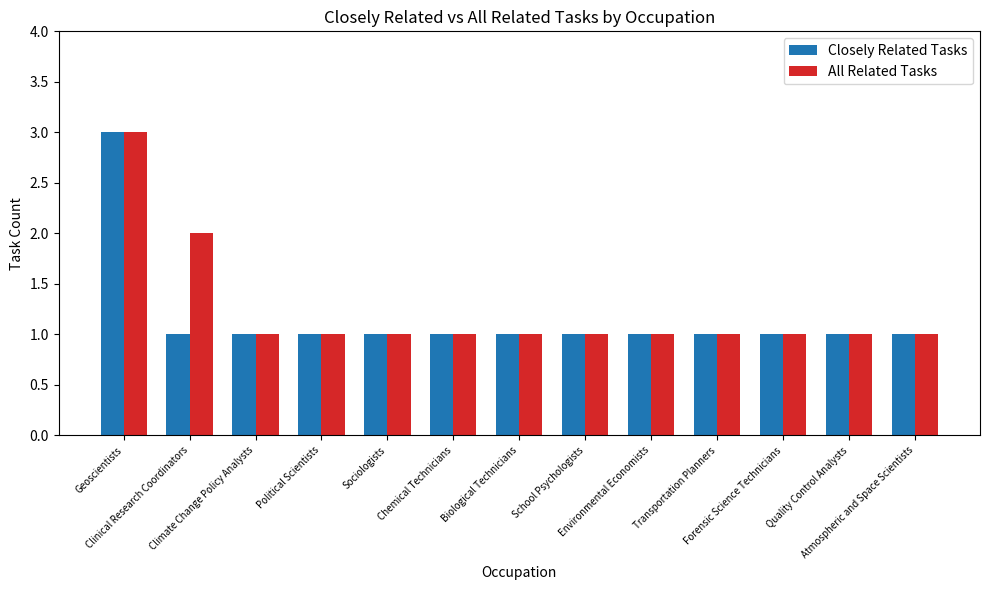

What is the highest value of the All Related Tasks series?

3